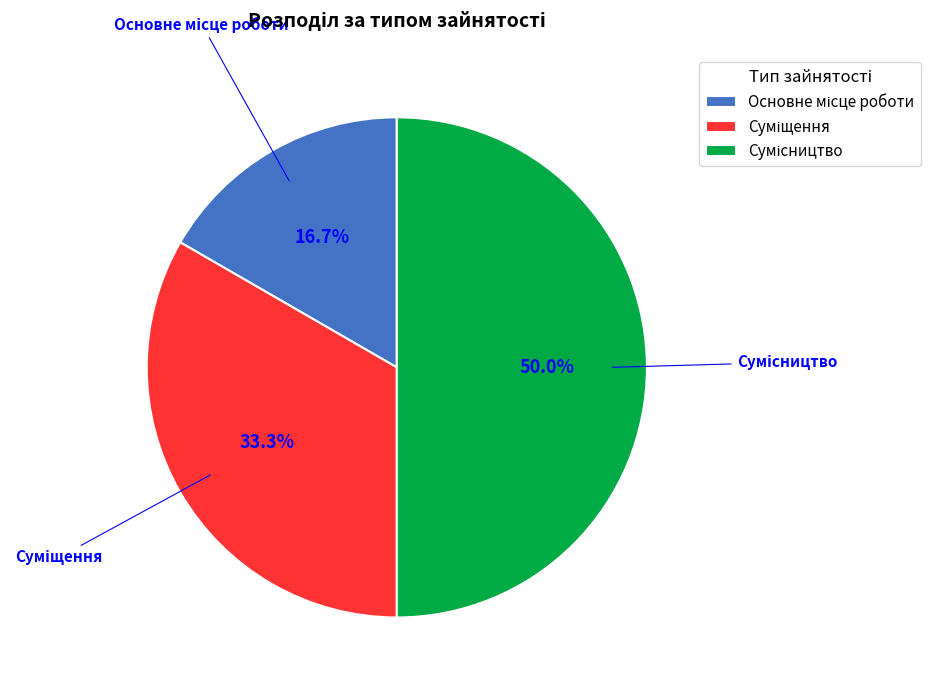

Which slice is the smallest?

Основне місце роботи